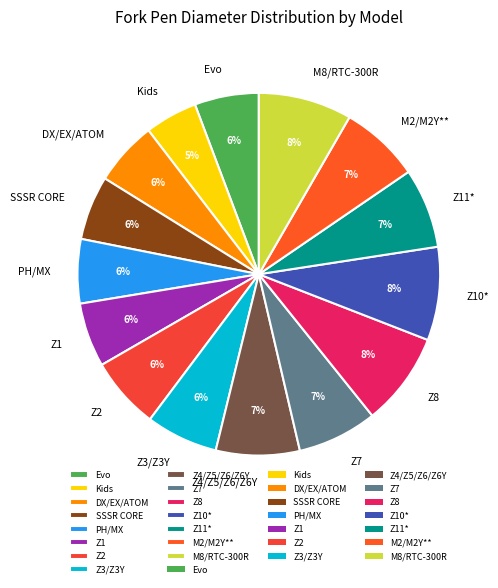

To the nearest percent, what is the difference between the Z2 and Z4/Z5/Z6/Z6Y slice percentages?

1%